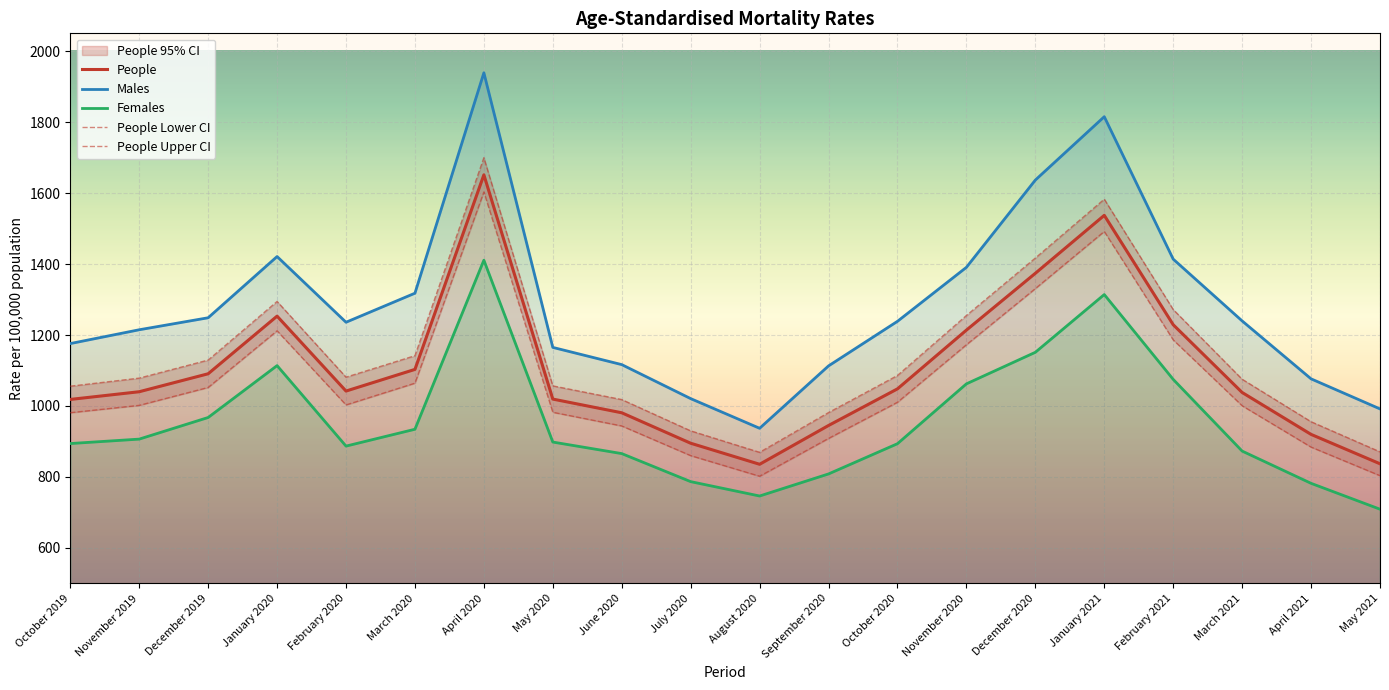

What is the sum of all Males values?

25708.5